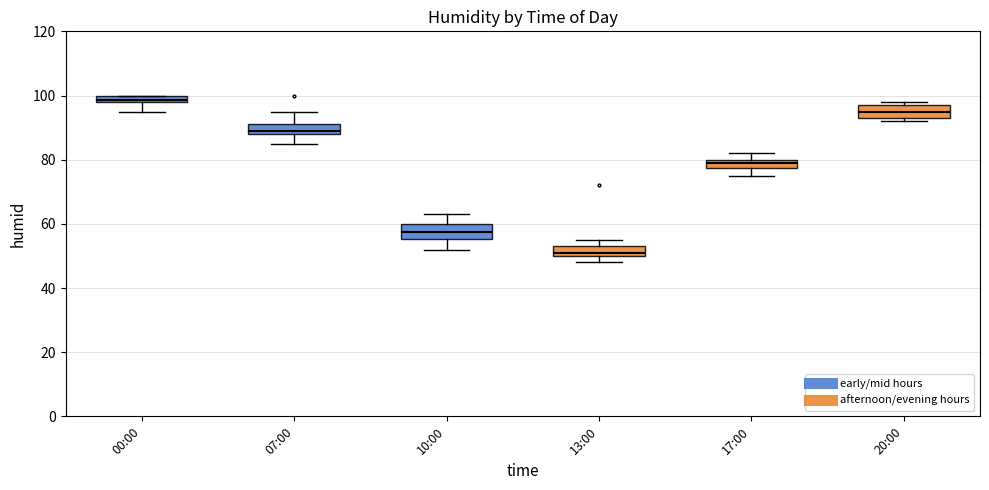

Where is the lower edge of the box for 20:00 on the y-axis? The values are not printed on the chart, so give them approximately, as read against the axis.

94